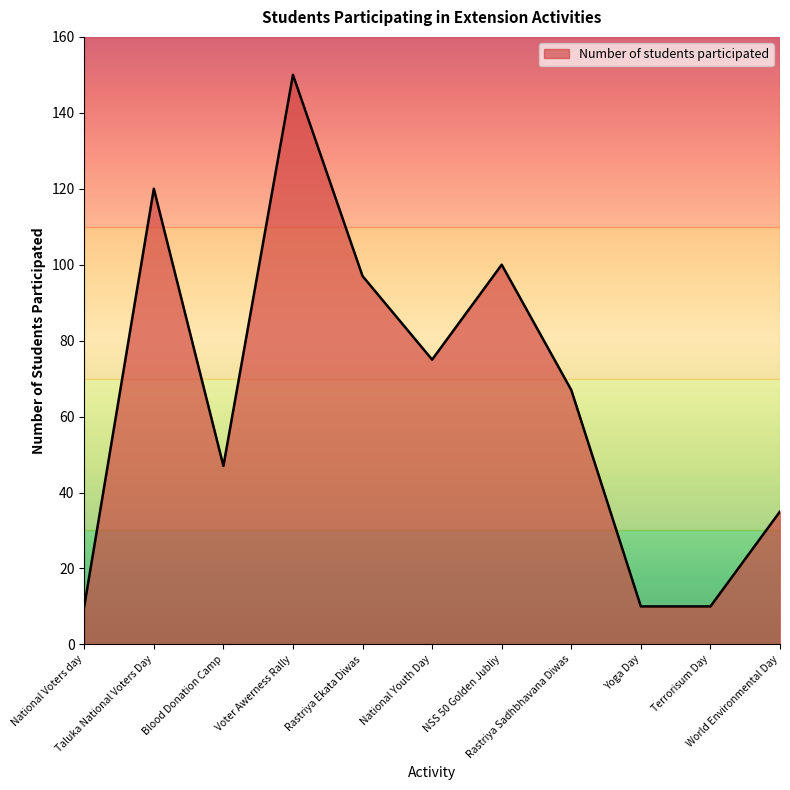

What is the difference between the maximum and minimum values?

140